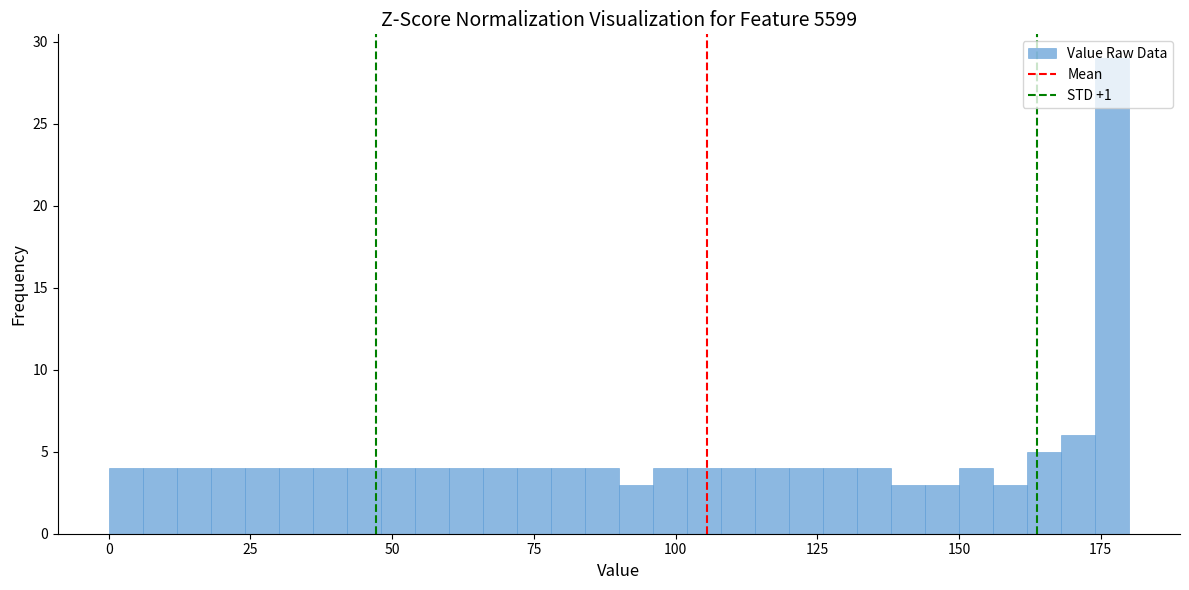

Around what value on the x-axis is the tallest bar? Give the approximate position of its centre, as read against the axis.

175